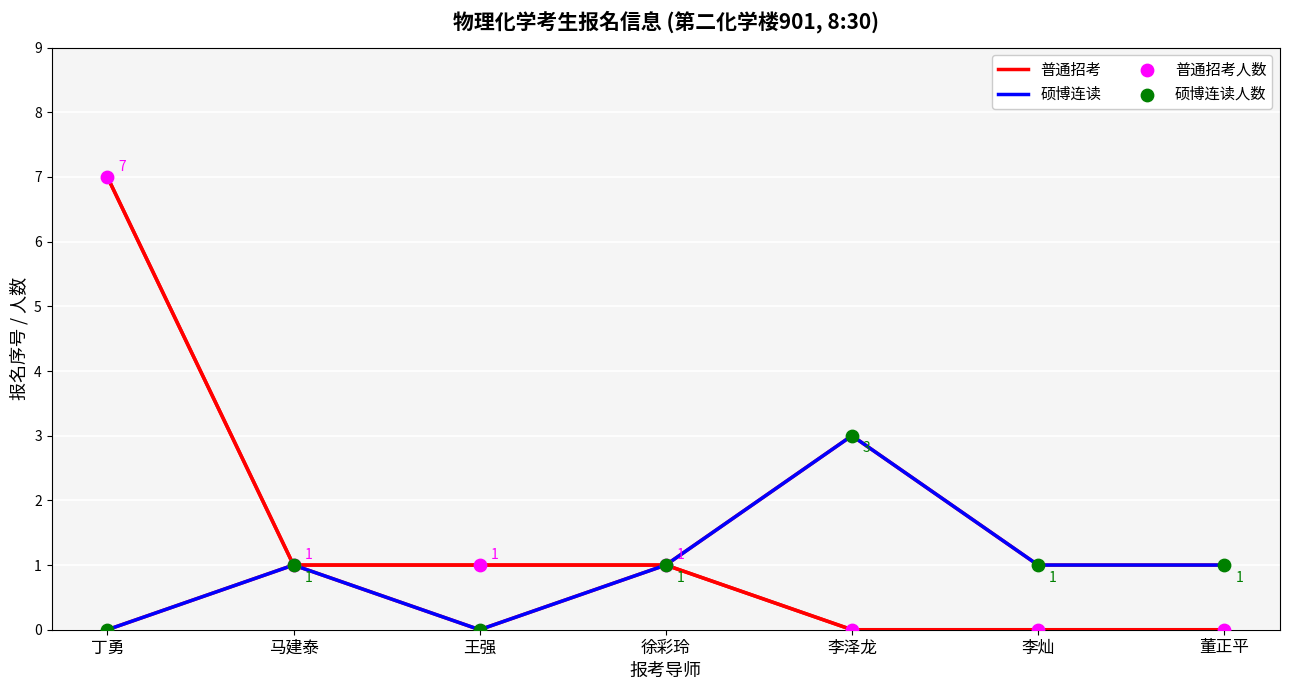

Which series has the largest total across all categories?

普通招考